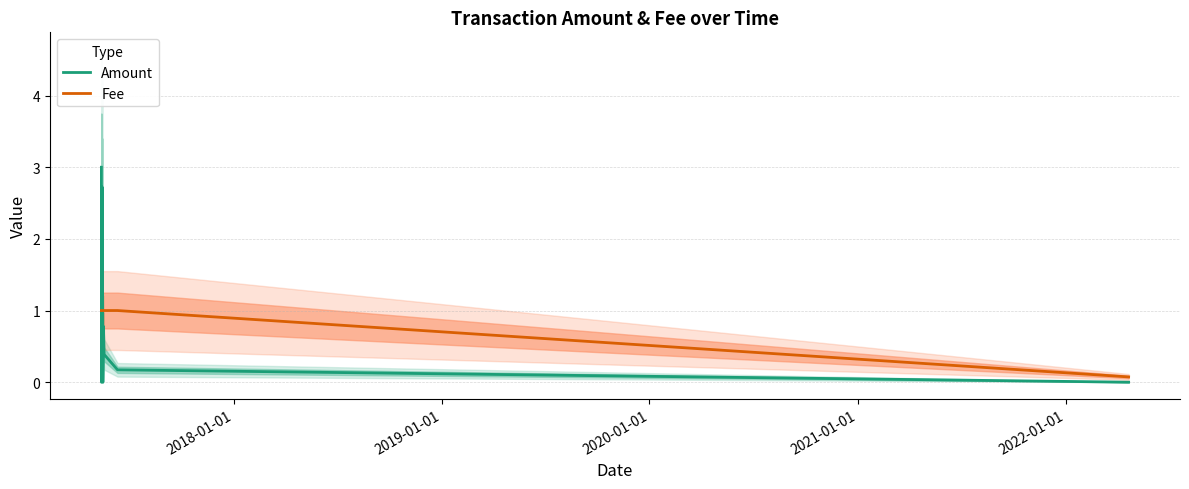

At how many categories does at least one series exceed 0?

11